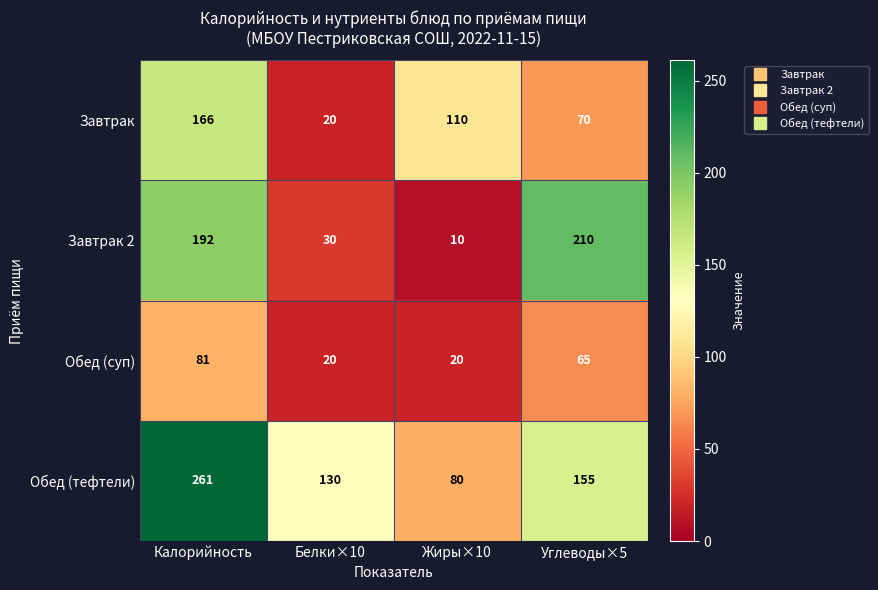

Reading left to right, what are all the values shown in this chart?

Завтрак: 166	20	110	70
Завтрак 2: 192	30	10	210
Обед (суп): 81	20	20	65
Обед (тефтели): 261	130	80	155